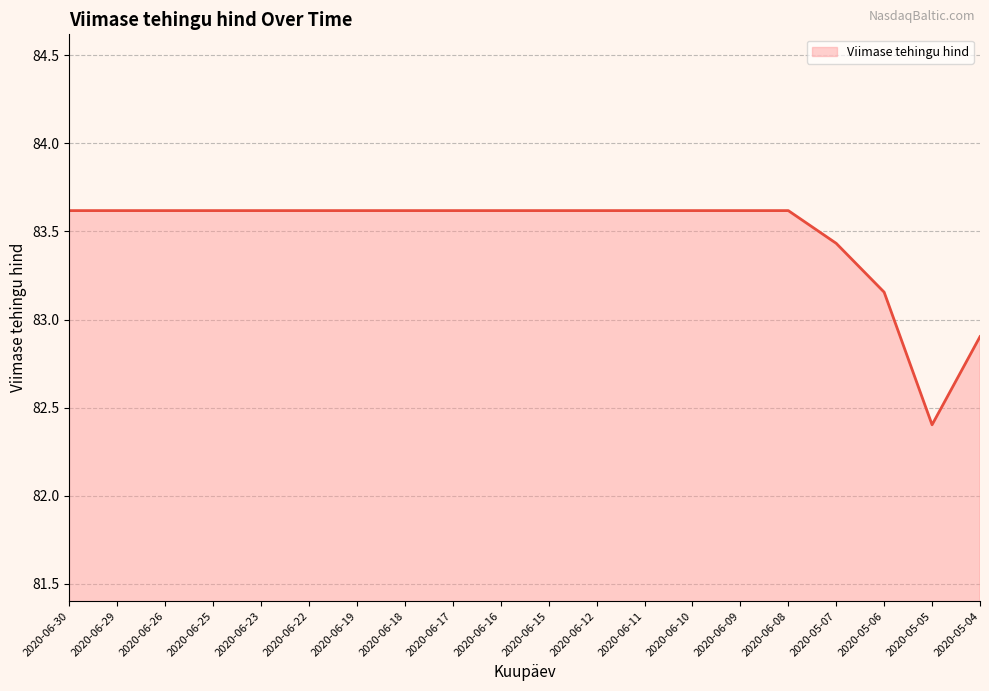

What is the ratio of the value at 2020-05-07 to the value at 2020-05-05?

1.0